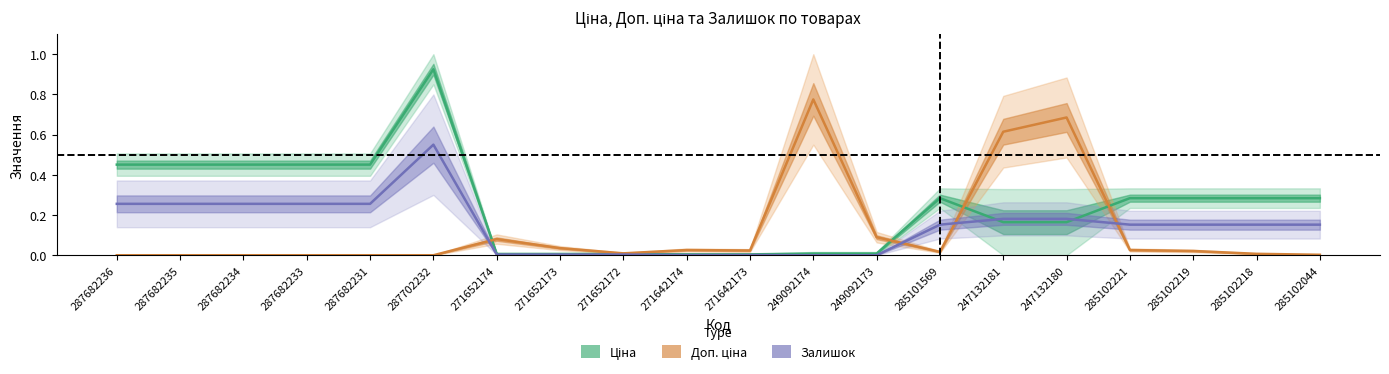

What is the label of the 17th point from the left?

285102221